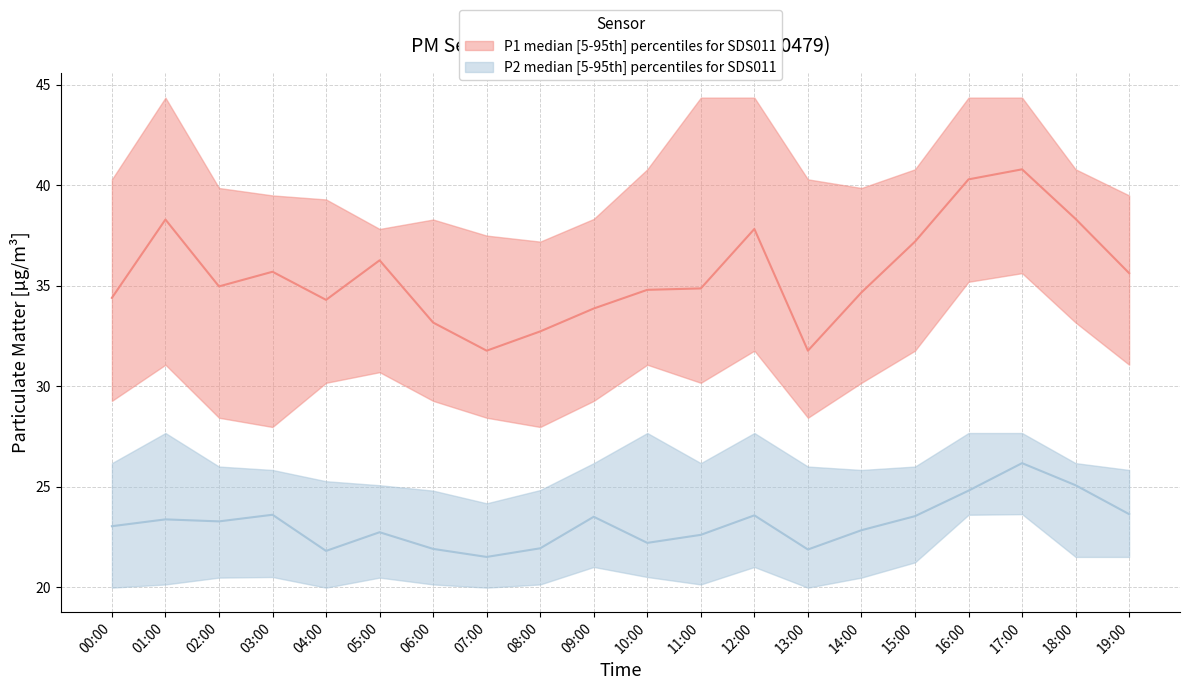

Where is P2_median nearest to the value 23?

00:00